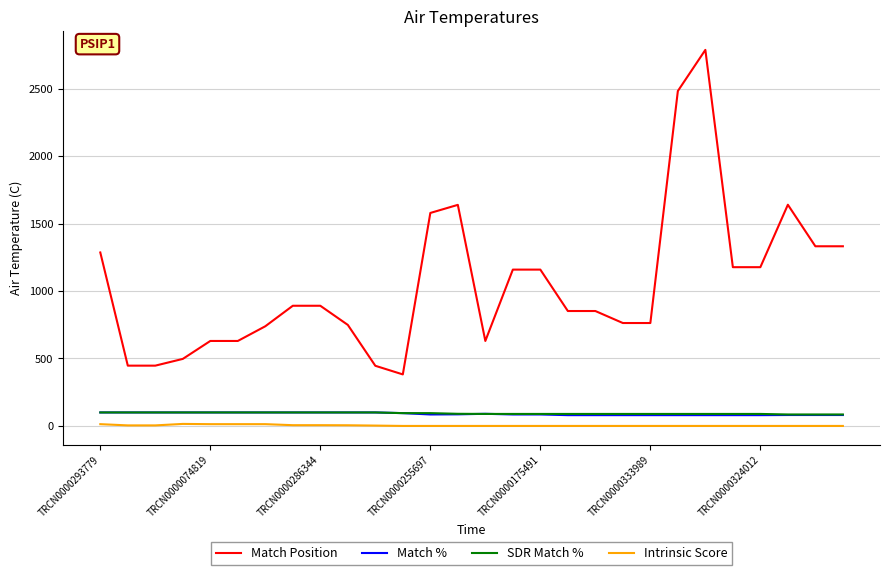

True or false: SDR Match % and Match Position cross at least once.

False